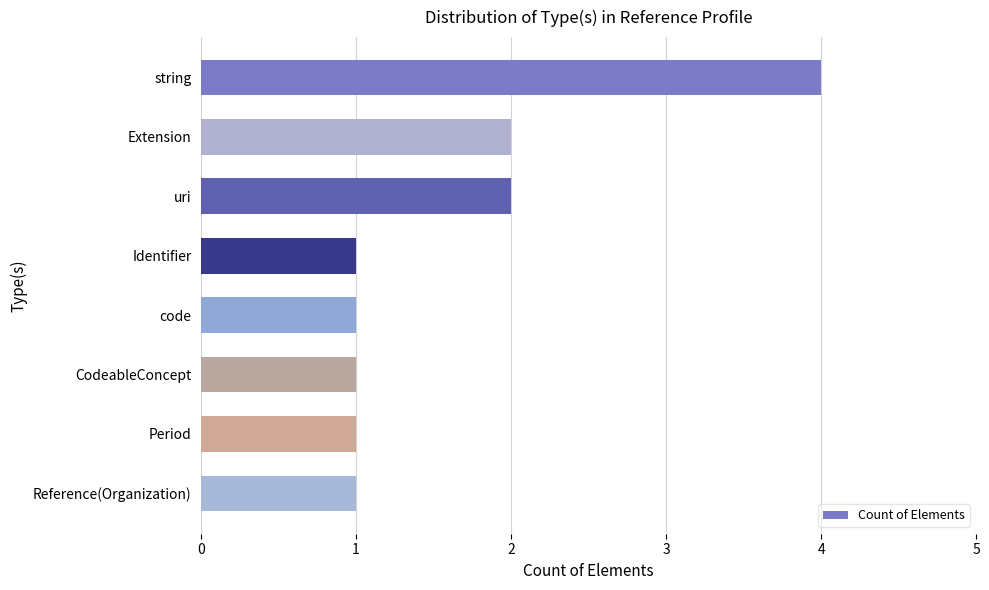

What is the ratio of the value at Reference(Organization) to the value at Period?

1.0